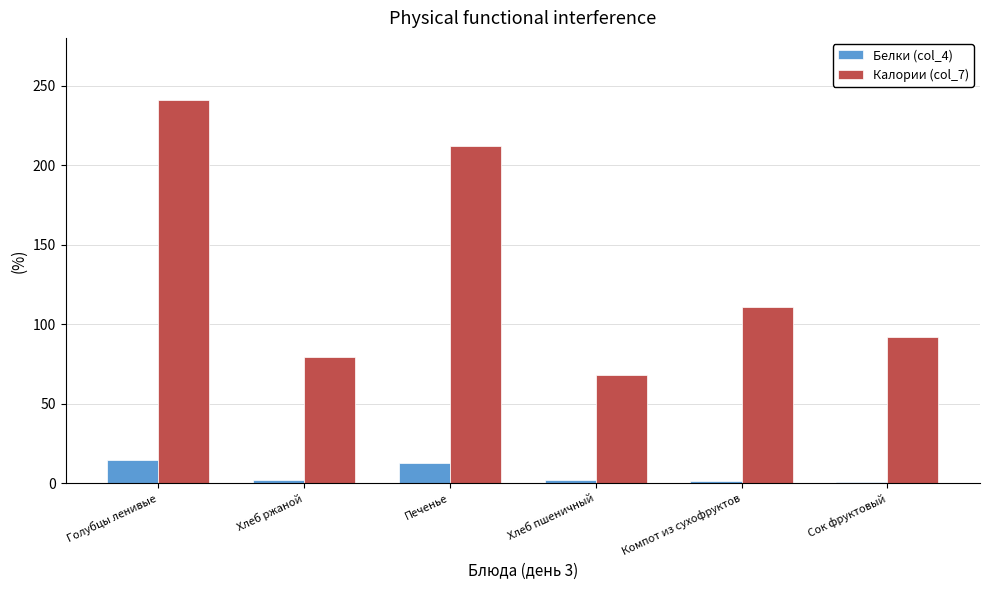

At which category does the chart reach its peak across all series?

Голубцы ленивые